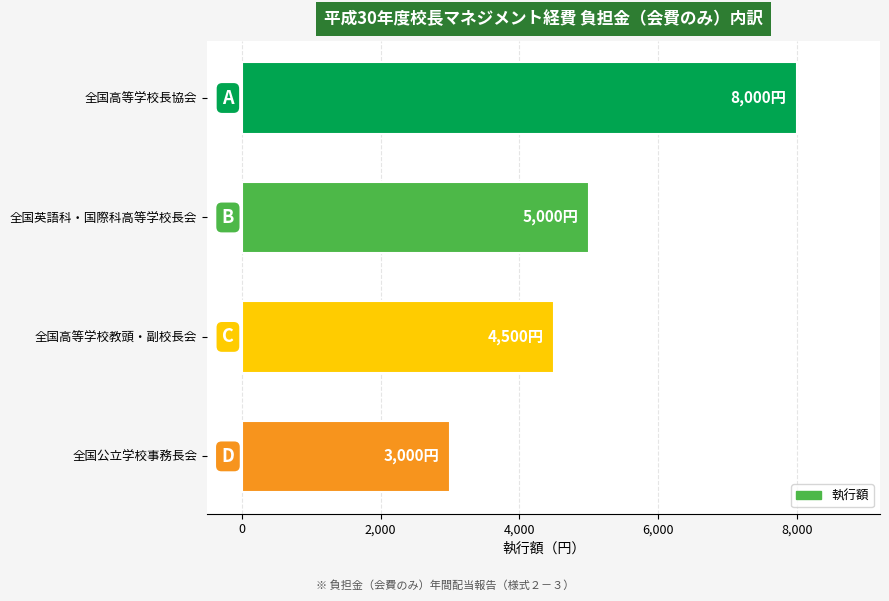

How many distinct data groups are displayed?

1